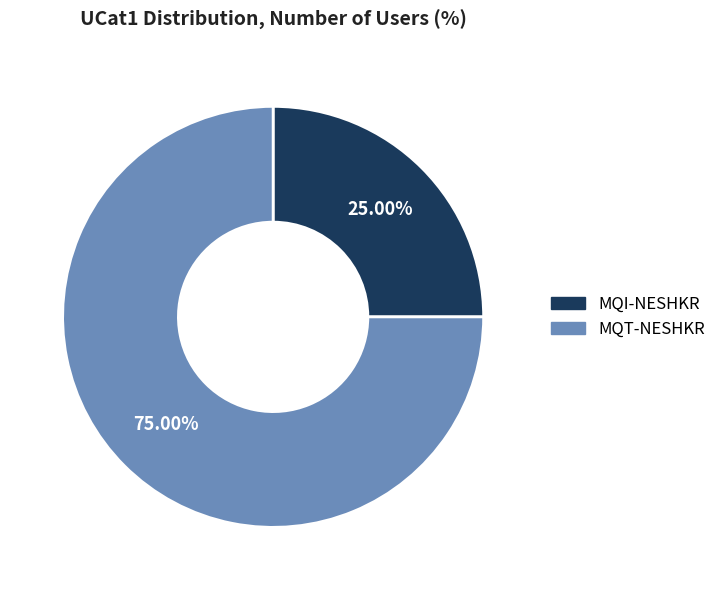

What percentage is the MQT-NESHKR slice, to the nearest percent?

75%